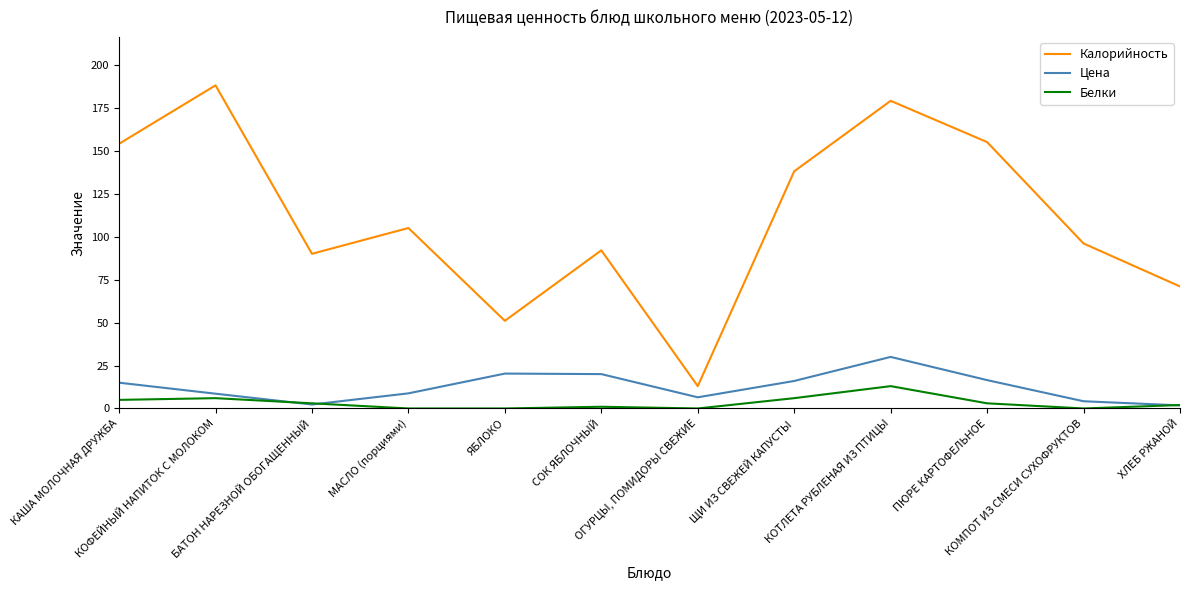

Rank the series by their maximum value, from lowest to highest.

Белки, Цена, Калорийность